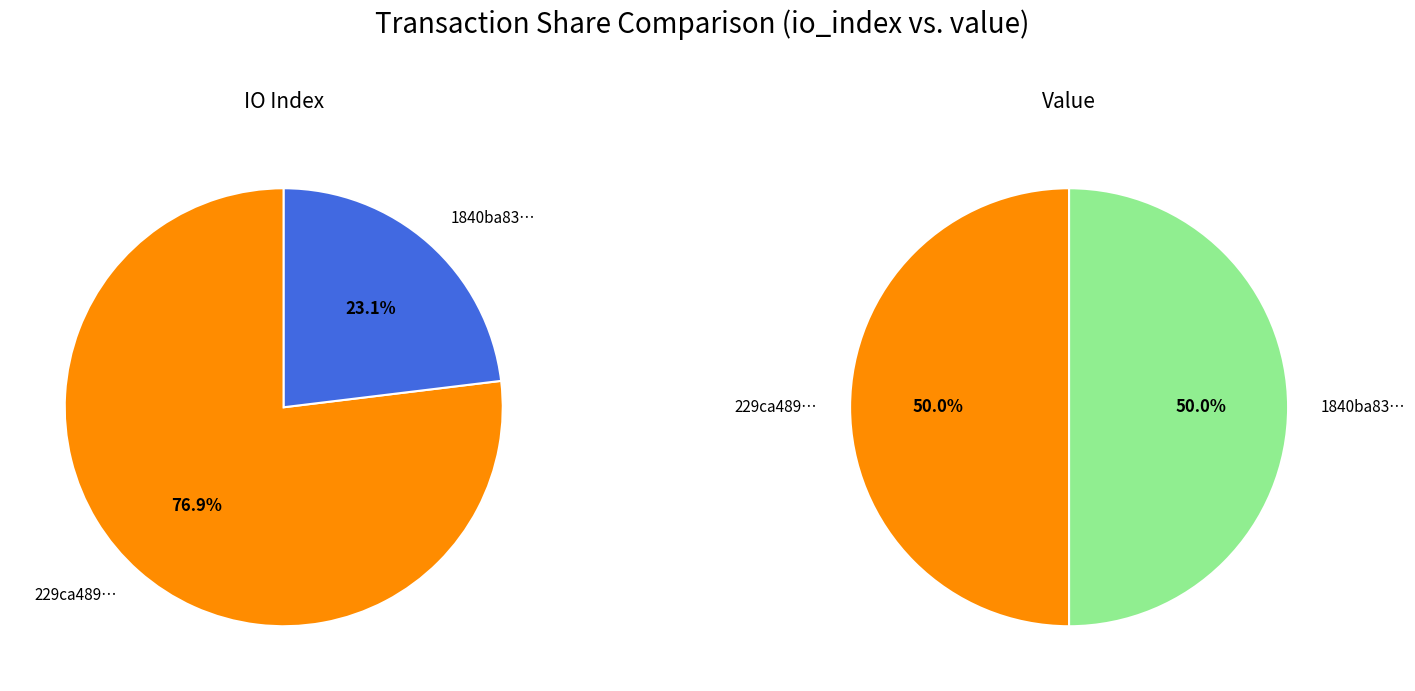

What is the total percentage of values_value and values_io_index?

100.0%